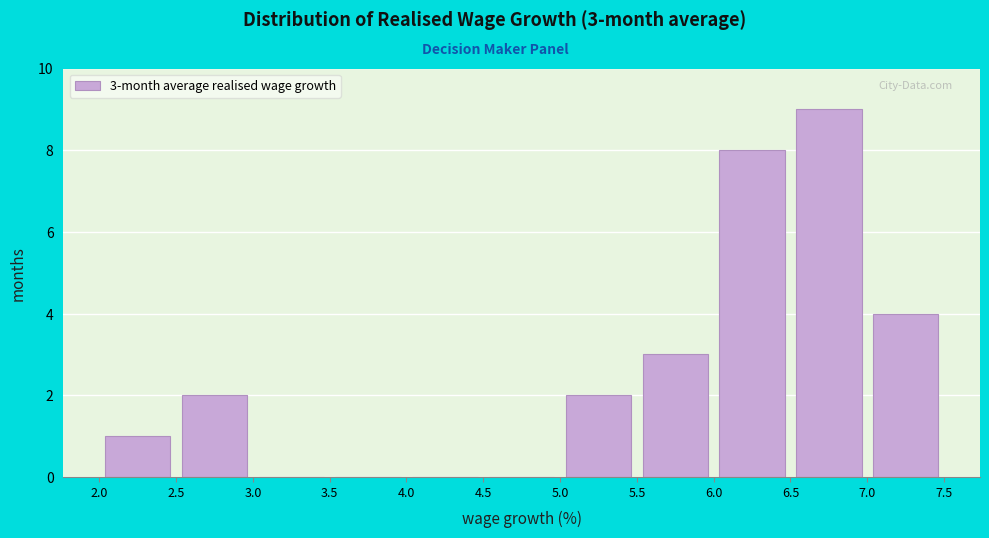

Which range on the x-axis has the tallest bar?

6.5 to 7.0